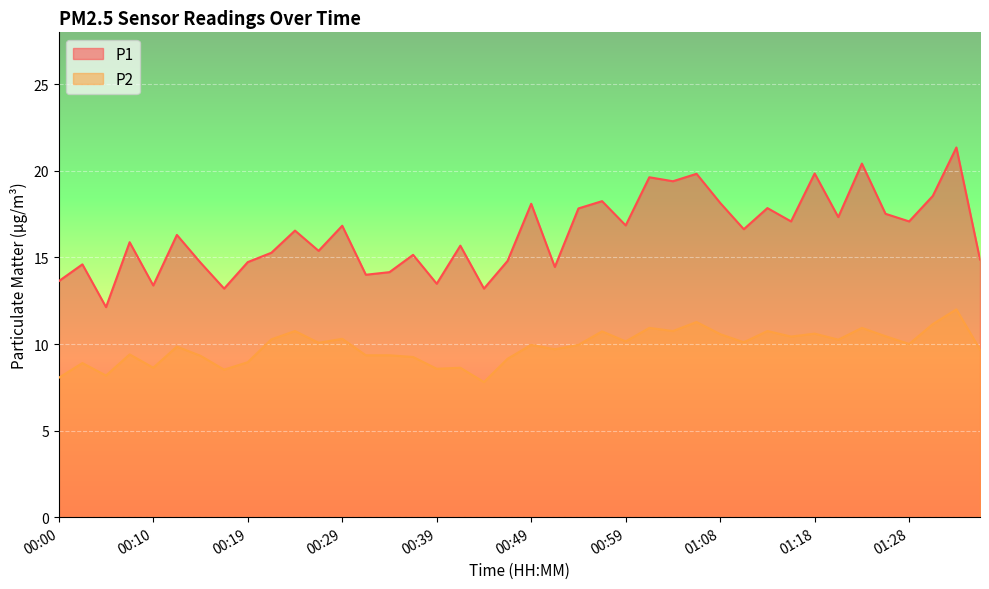

True or false: P1 and P2 cross at least once.

False